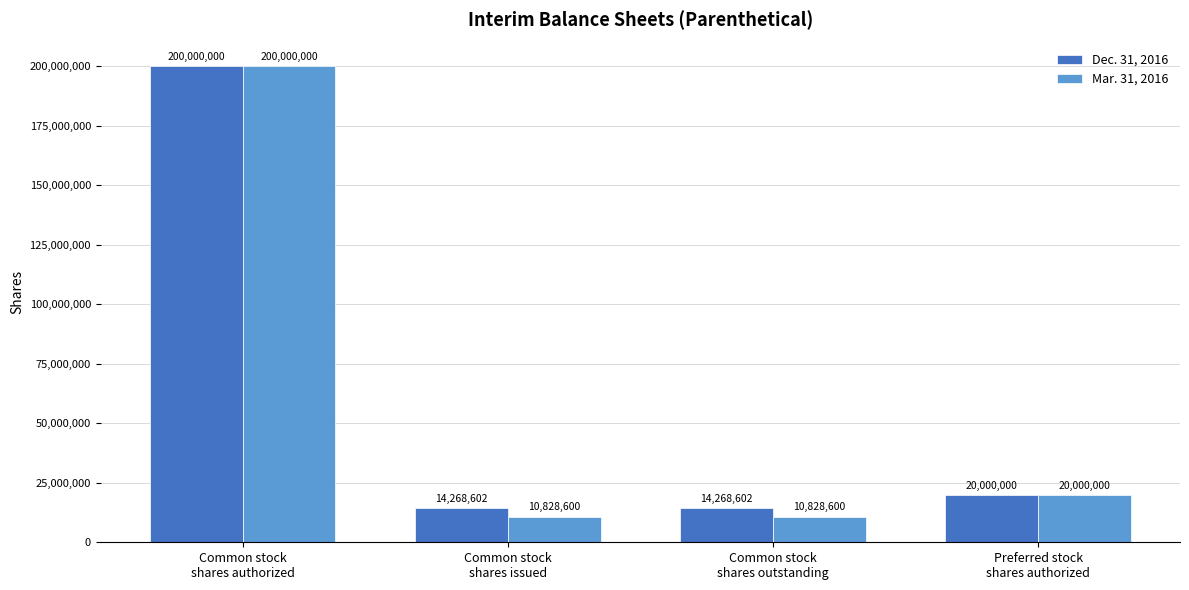

Rank the series by their average value, from highest to lowest.

Dec. 31, 2016, Mar. 31, 2016